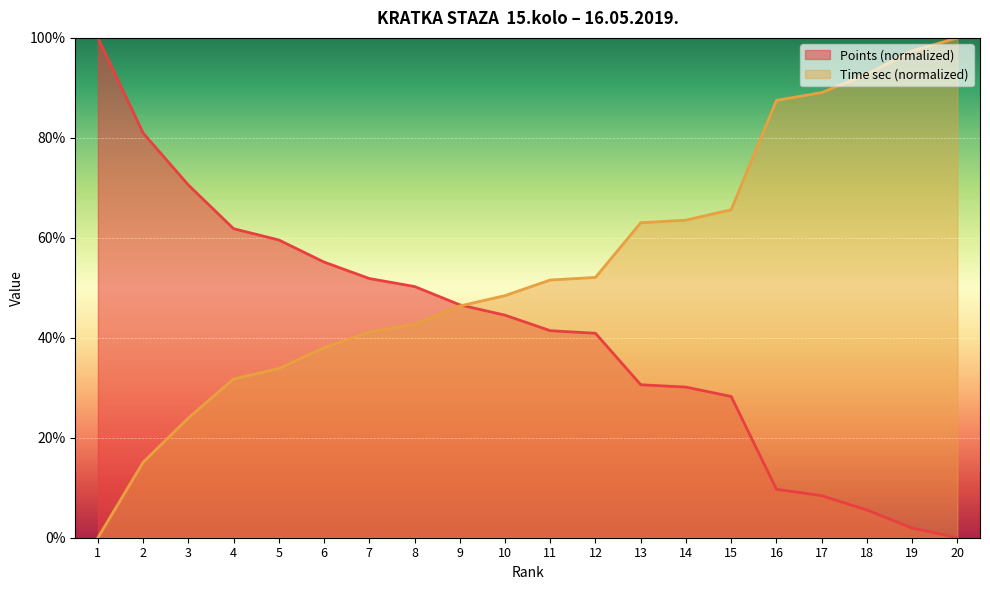

Count the number of categories in the chart.

20